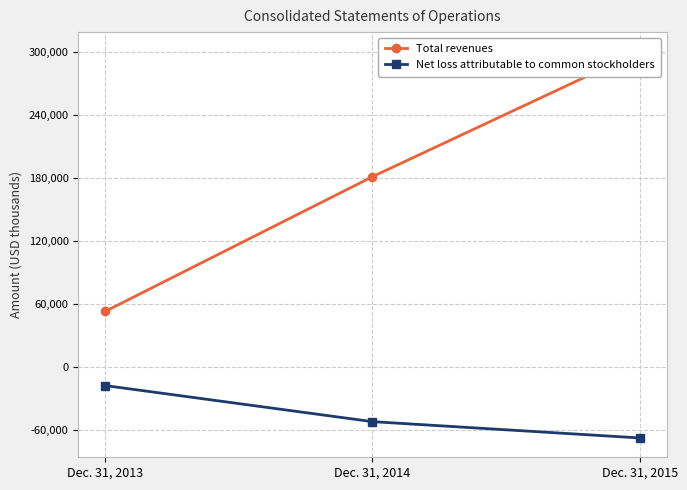

What is the value of the Net loss attributable to common stockholders point at the 2nd from the left?

-52511